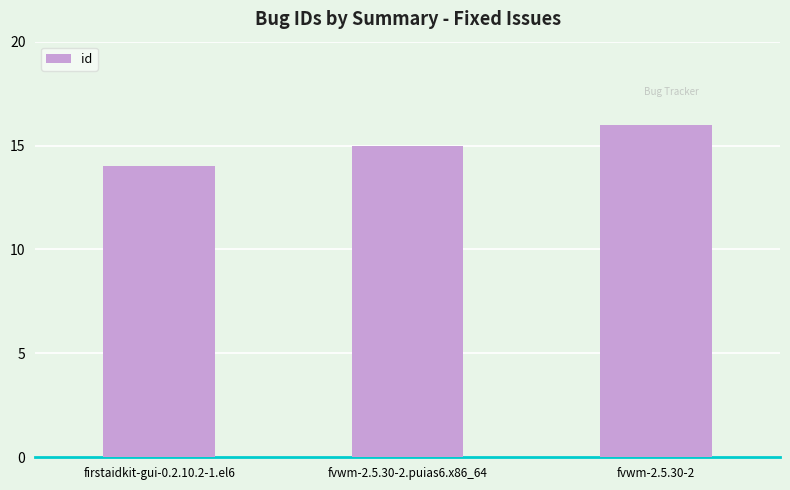

Reading left to right, transcribe all the data shown in this chart.

firstaidkit-gui-0.2.10.2-1.el6=14	fvwm-2.5.30-2.puias6.x86_64=15	fvwm-2.5.30-2=16